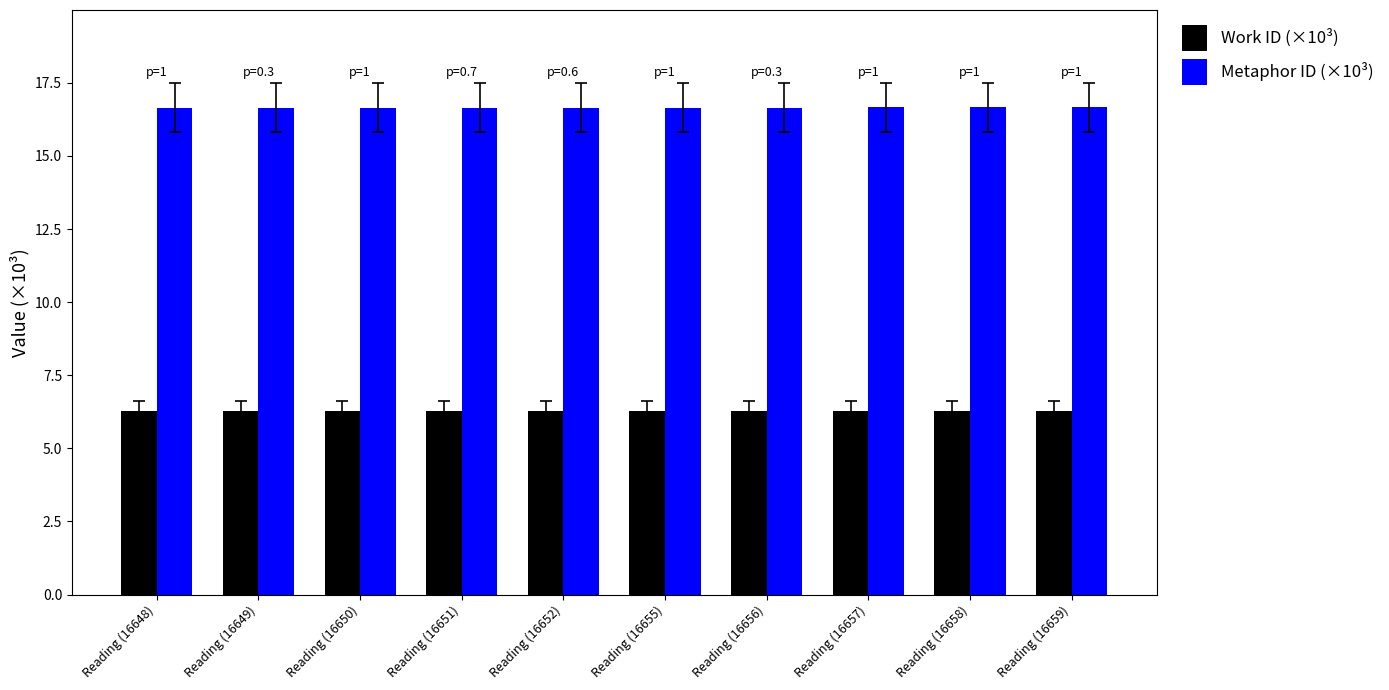

How many Metaphor ID (×10³) values are between 16 and 17?

10